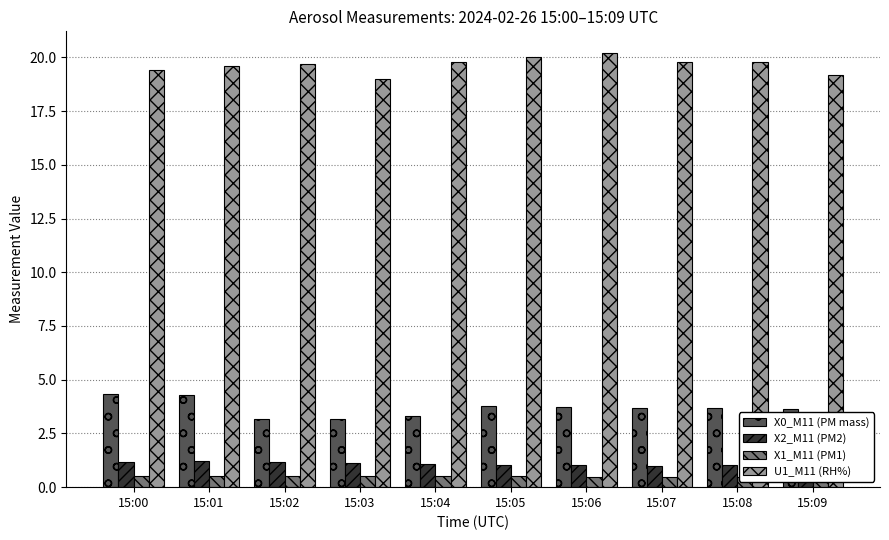

The U1_M11 (RH%) series shows 13.0 at 15:07. True or false?

False